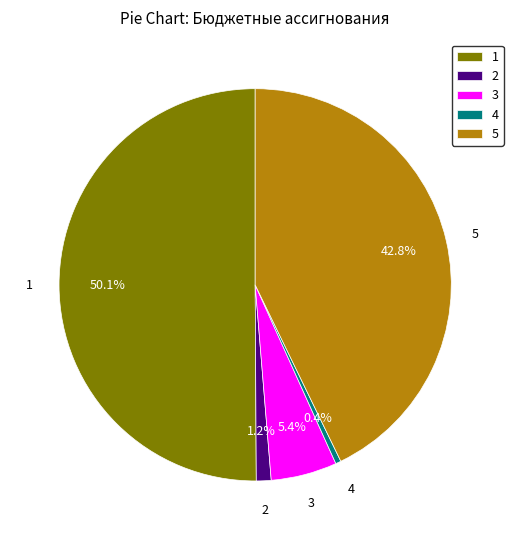

Do 1 and 4 together represent more than half of the pie?

Yes